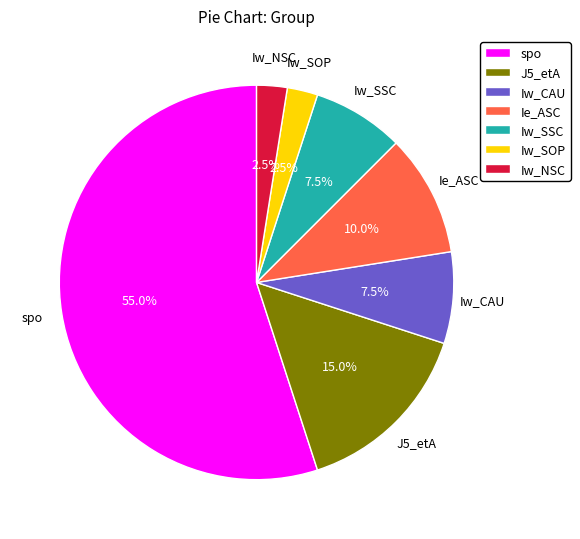

Combined, do Ie_ASC and Iw_NSC account for over 50%?

No